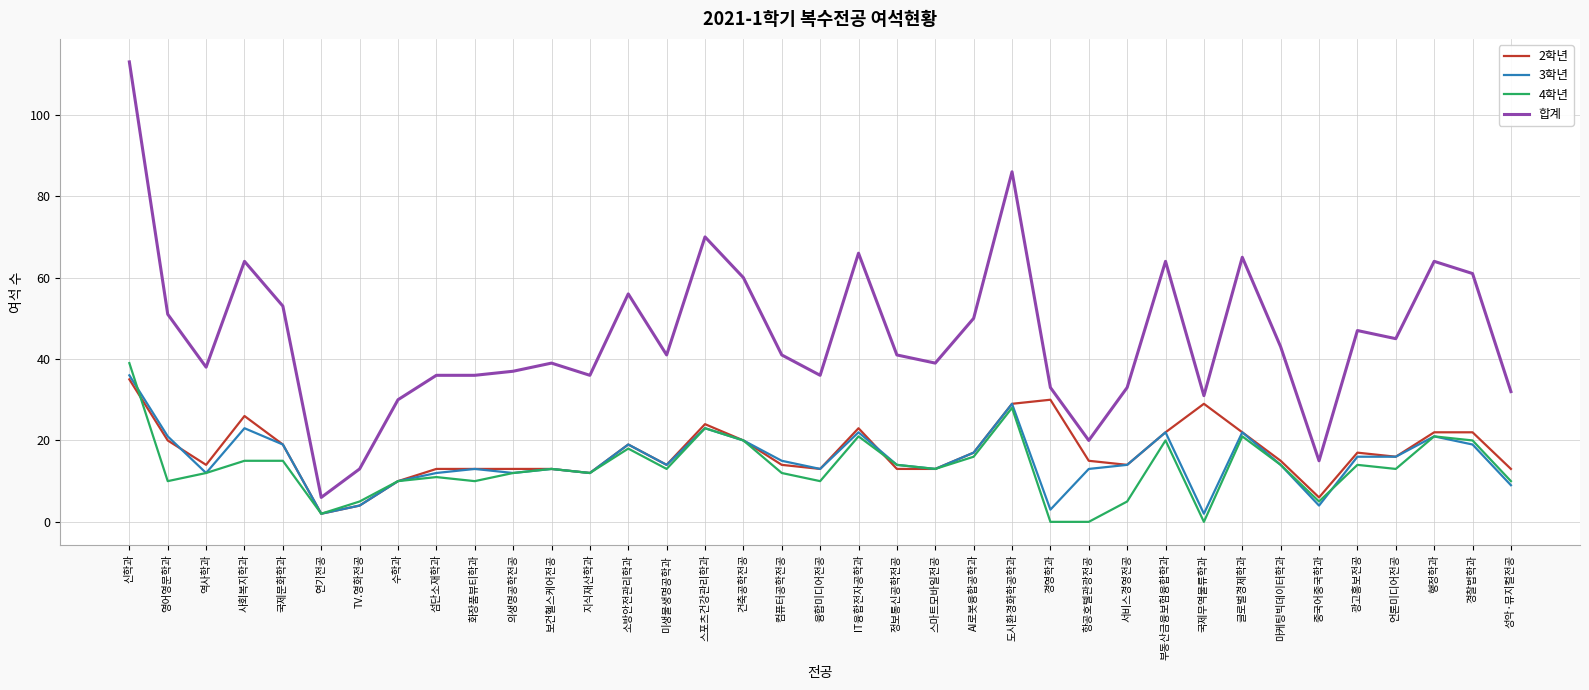

How many lines are shown in the chart?

4